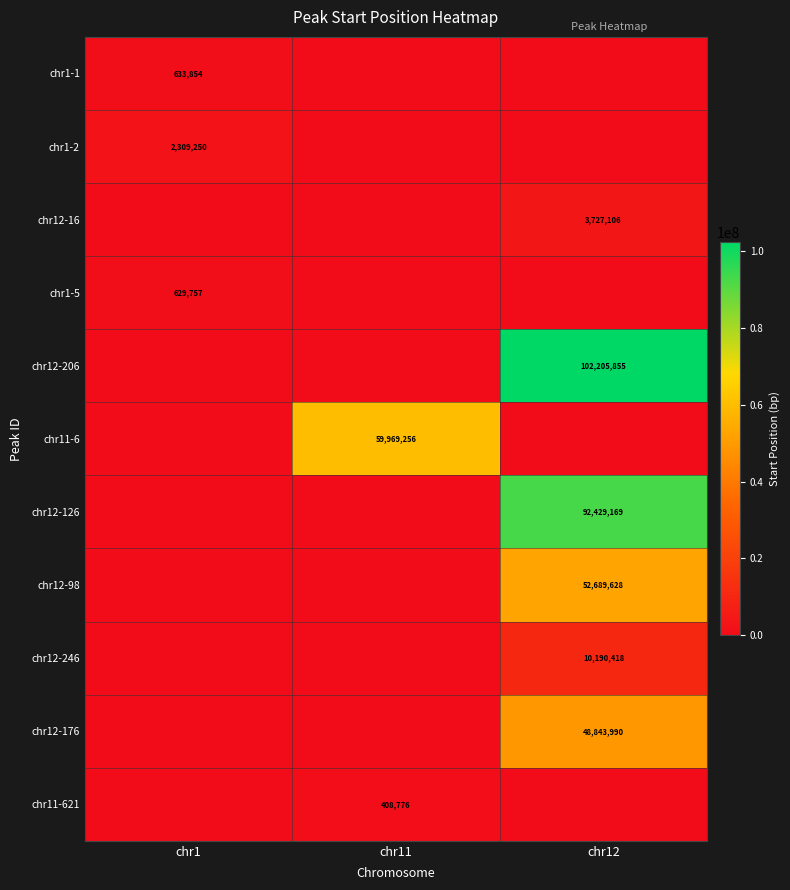

What is the greatest value displayed?

102205855